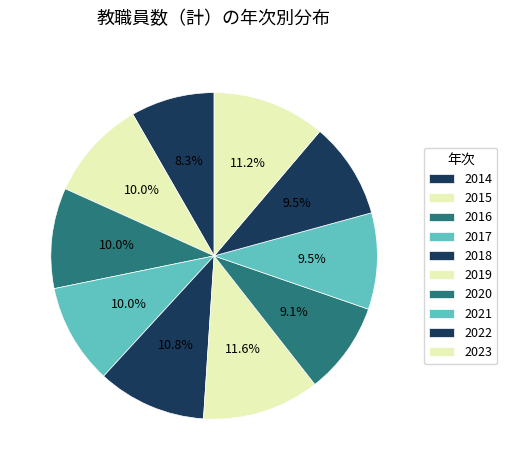

Count the number of slices in the pie.

10